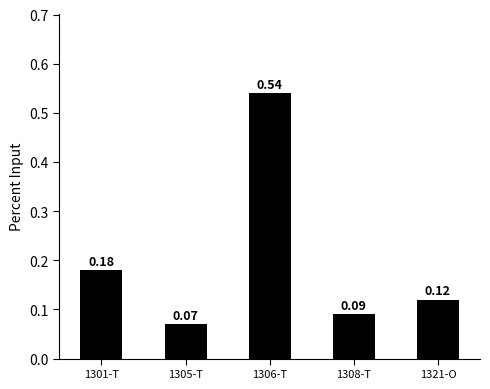

What is the sum of all values?

1.0